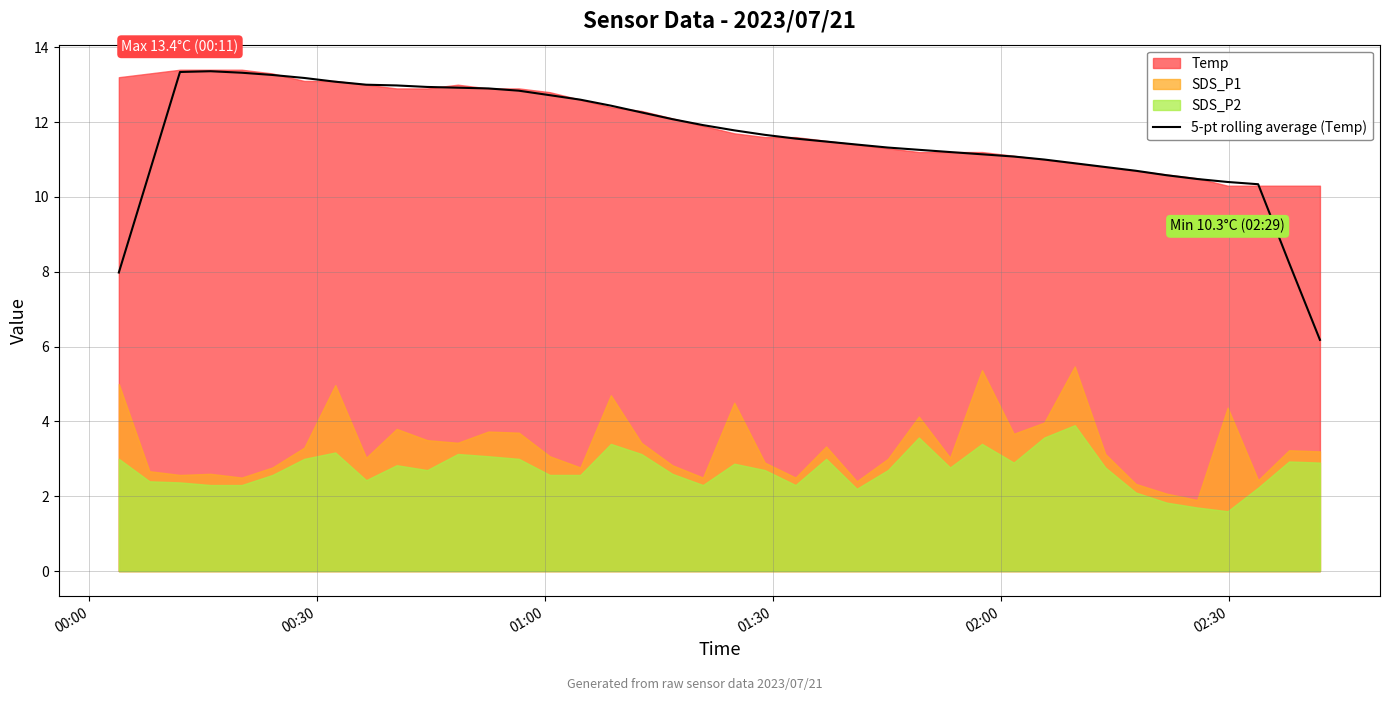

What is the sum of all values?

463.3